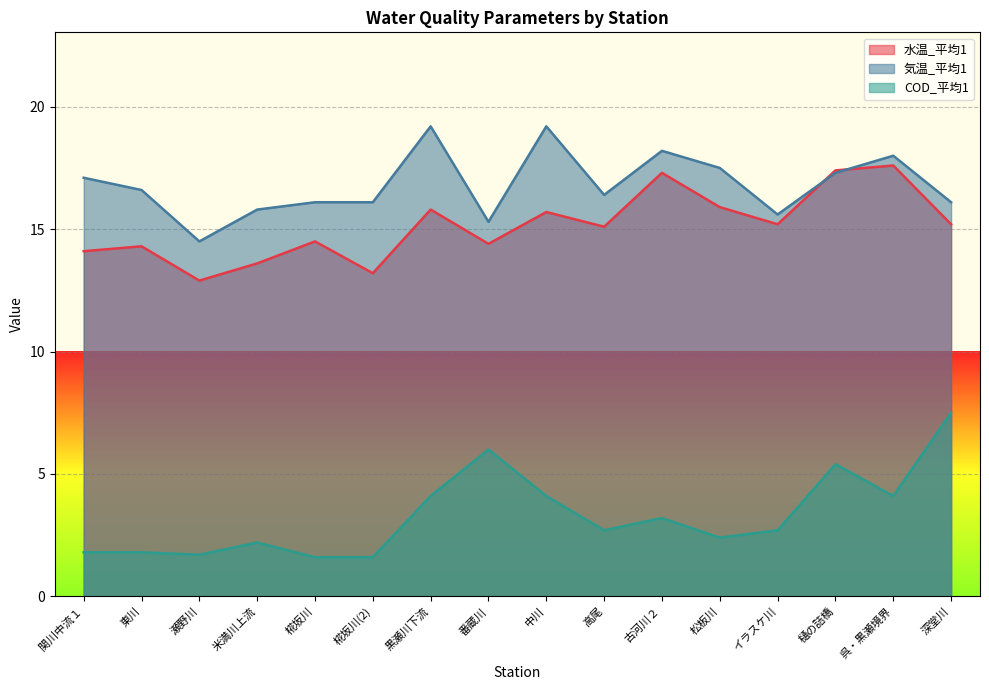

Which series has the widest spread of values?

COD_平均1